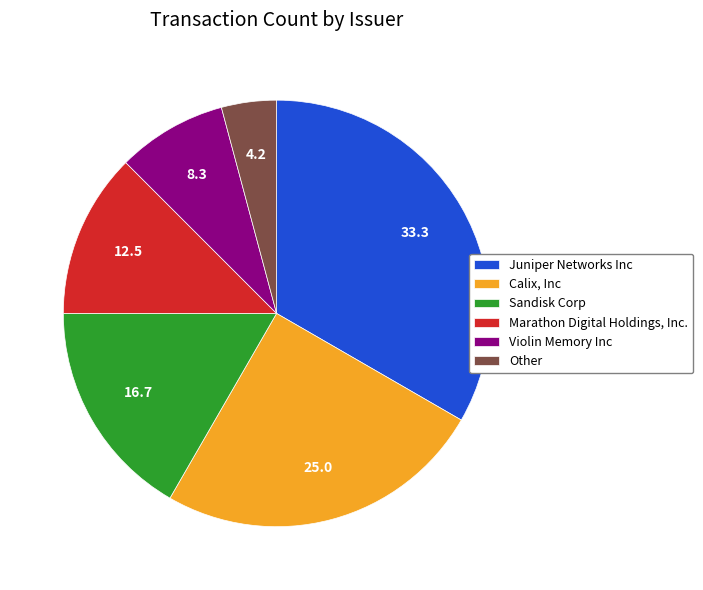

What is the smallest slice in the pie chart?

Other